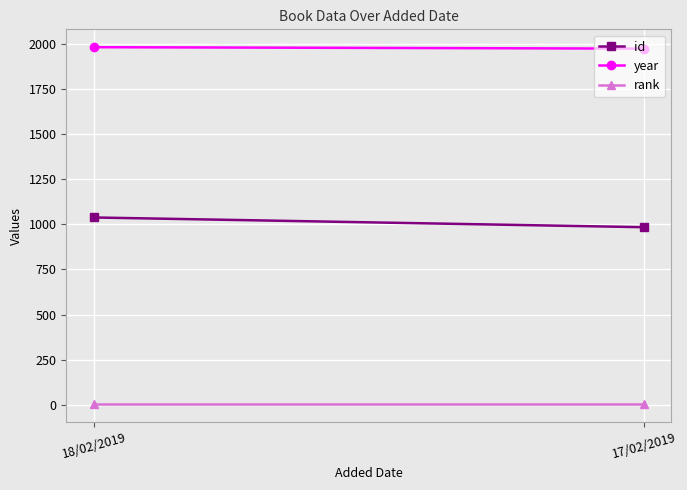

How many lines are shown in the chart?

3